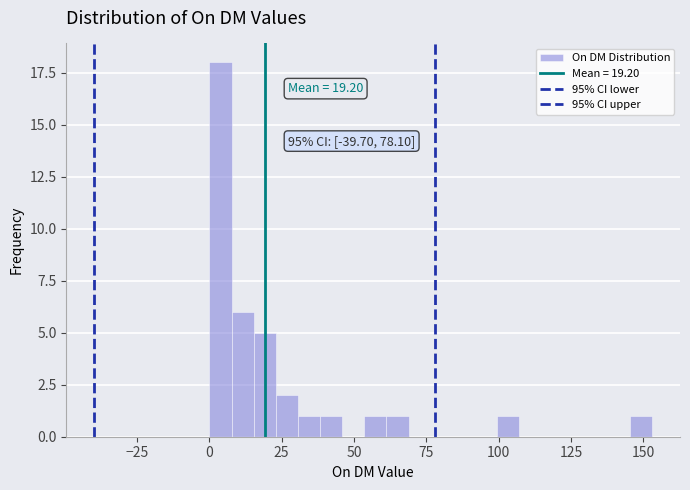

Around what value on the x-axis is the tallest bar? Give the approximate position of its centre, as read against the axis.

5